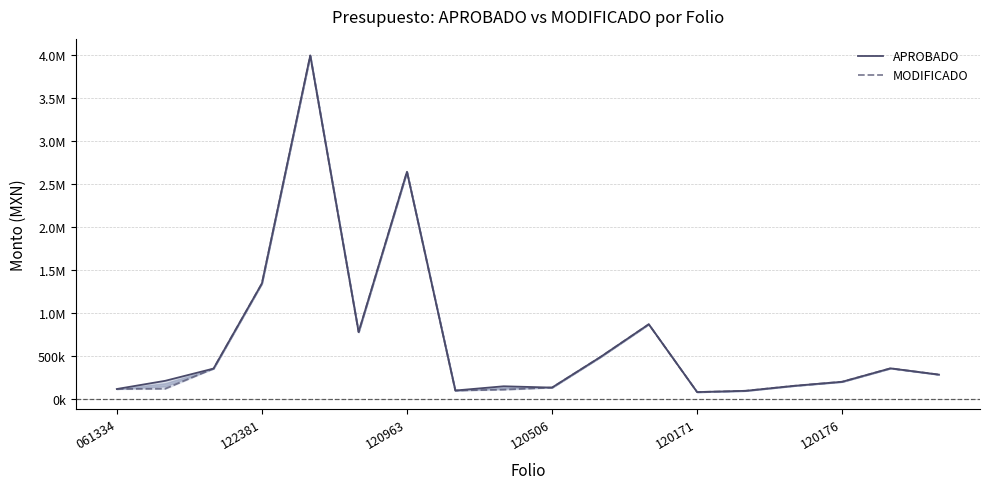

What is the difference between the highest and lowest values at 122381?

92101.1